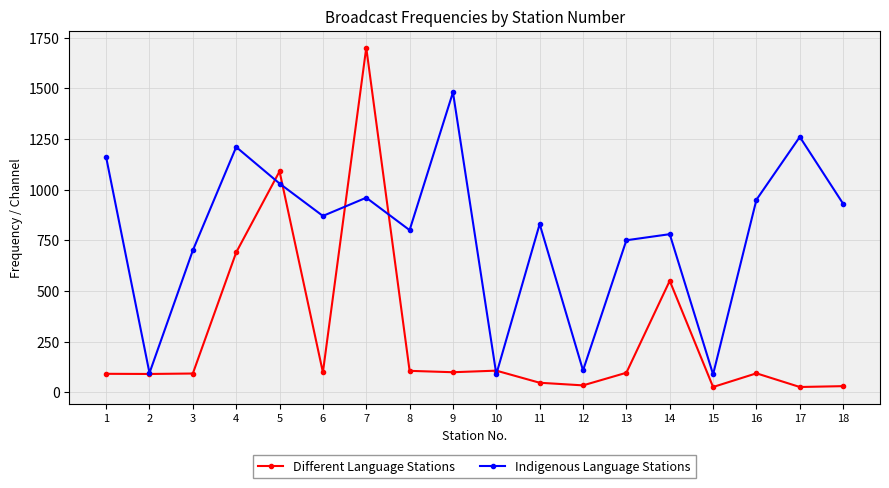

What is the average value of the Indigenous Language Stations series?

782.8